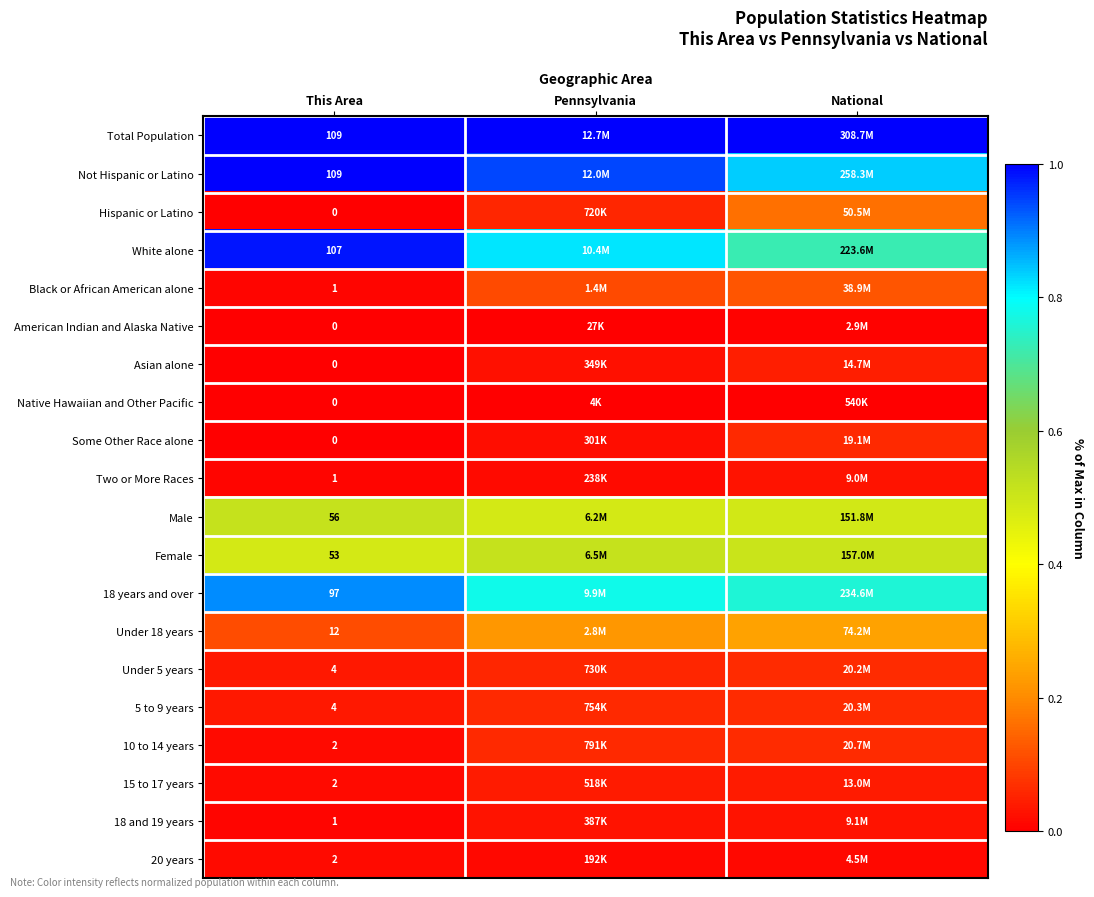

Is the value of 18 years and over at This Area greater than the value of Not Hispanic or Latino at This Area?

No